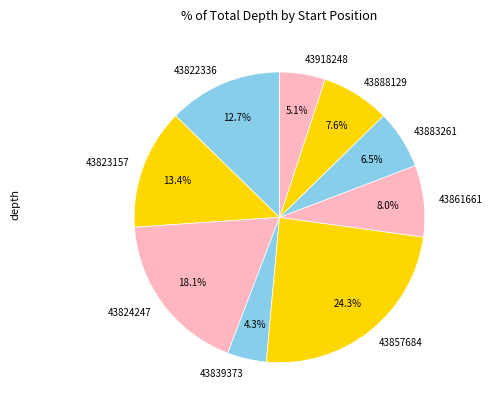

Which slice is the smallest?

43839373